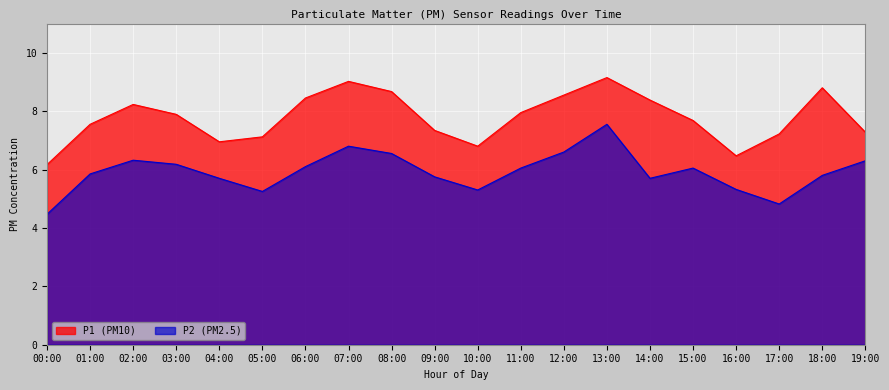

Which series changed the most between 06:00 and 07:00?

P2